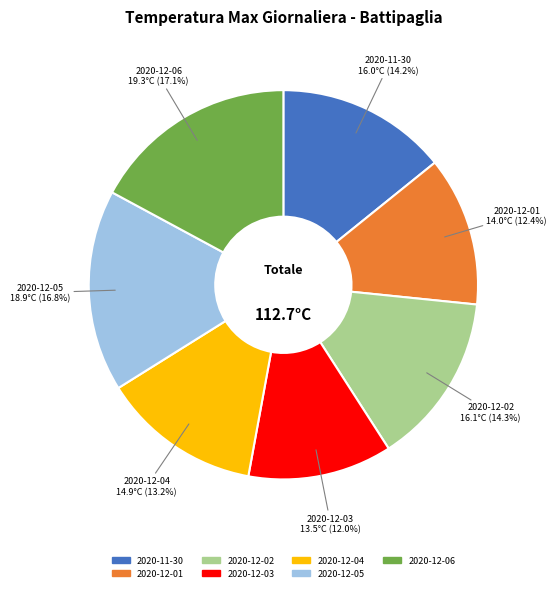

How much of the chart is everything except 2020-12-03?

88.0%